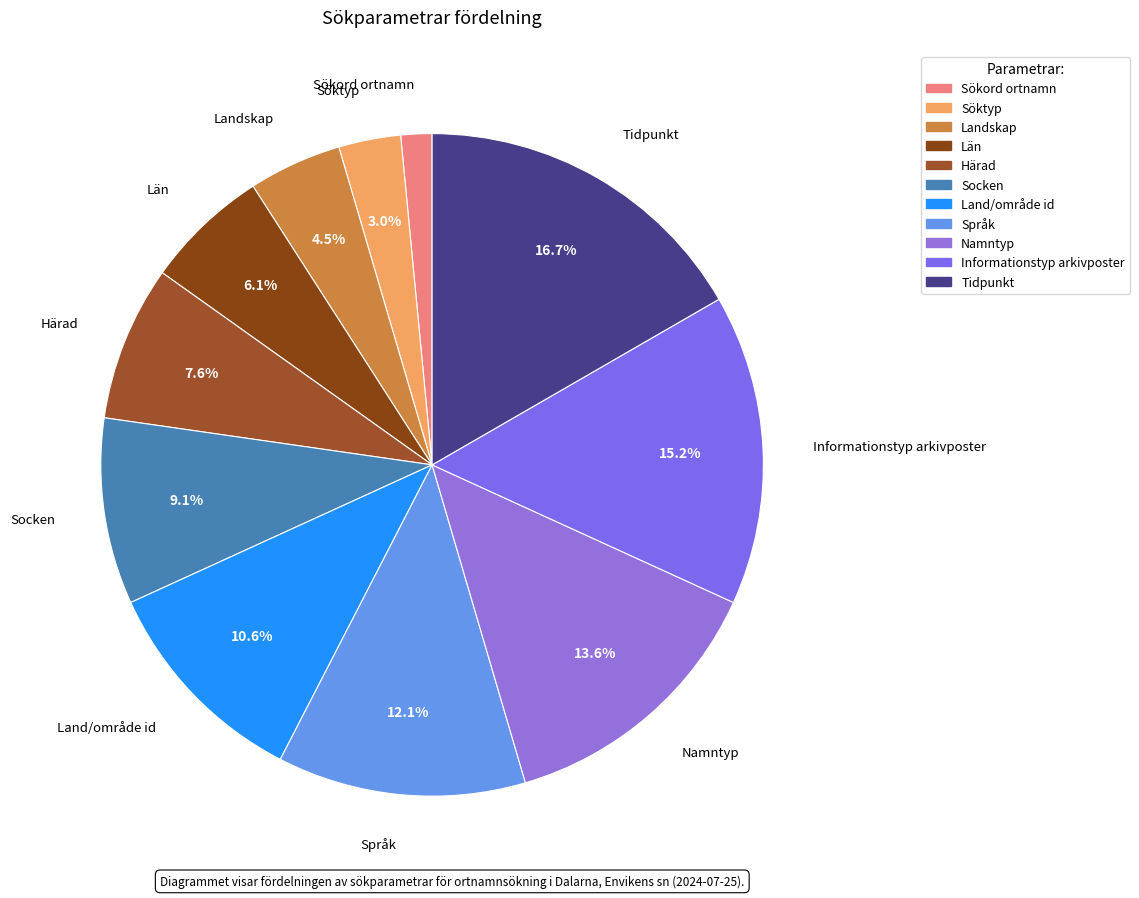

Which category has the biggest portion of the pie?

Tidpunkt